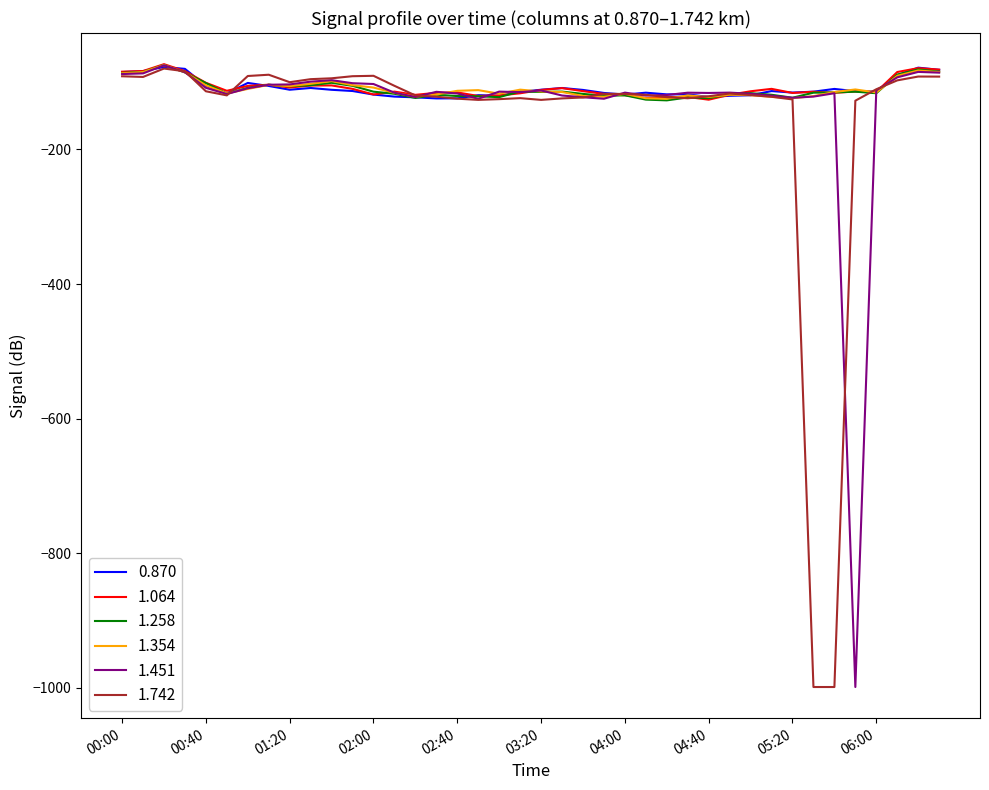

What is the greatest value displayed?

-73.2